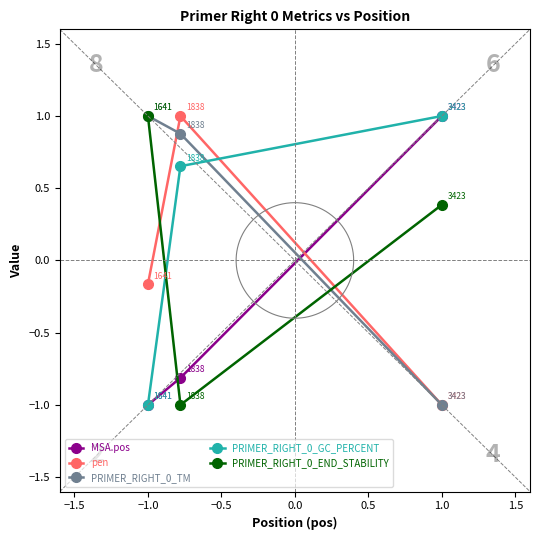

What is the maximum value for MSA.pos?

1.0